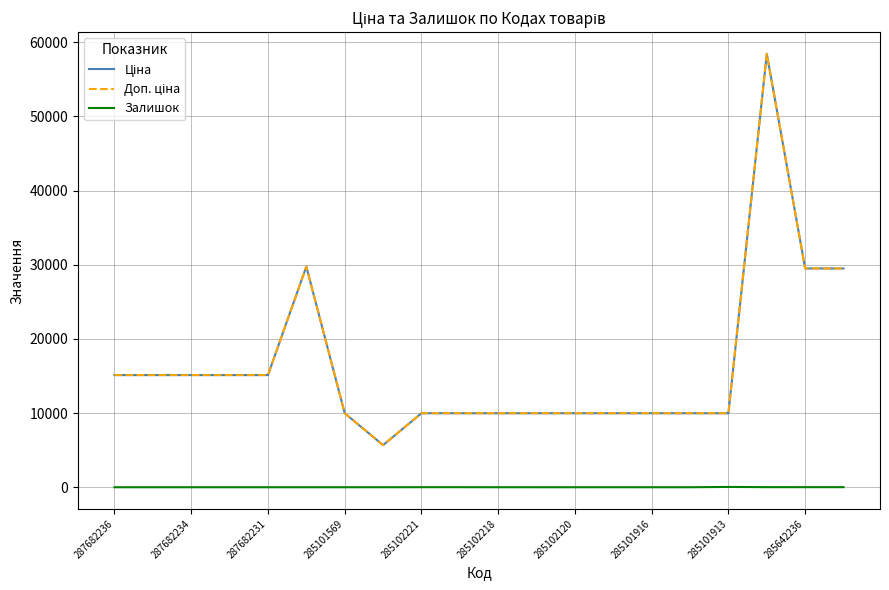

Does the chart have visible grid lines?

Yes